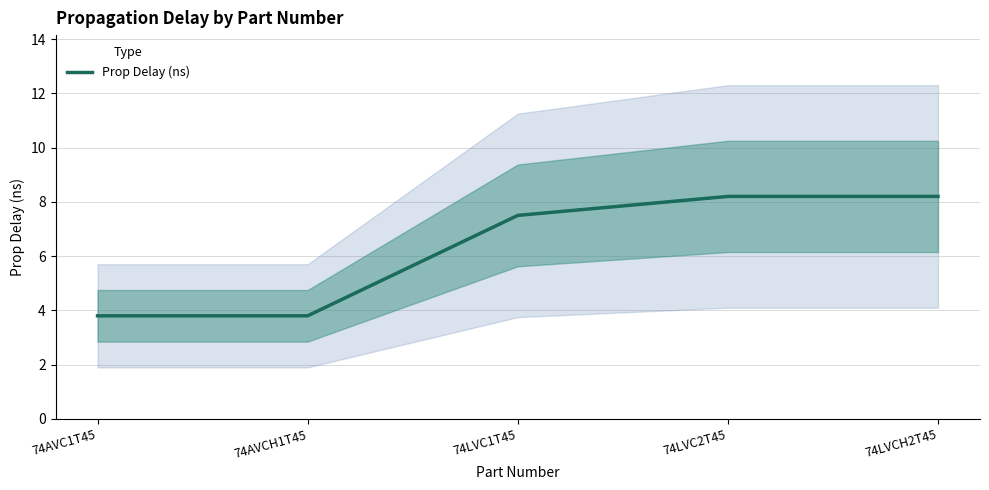

Which label corresponds to the largest value in the chart?

74LVC2T45